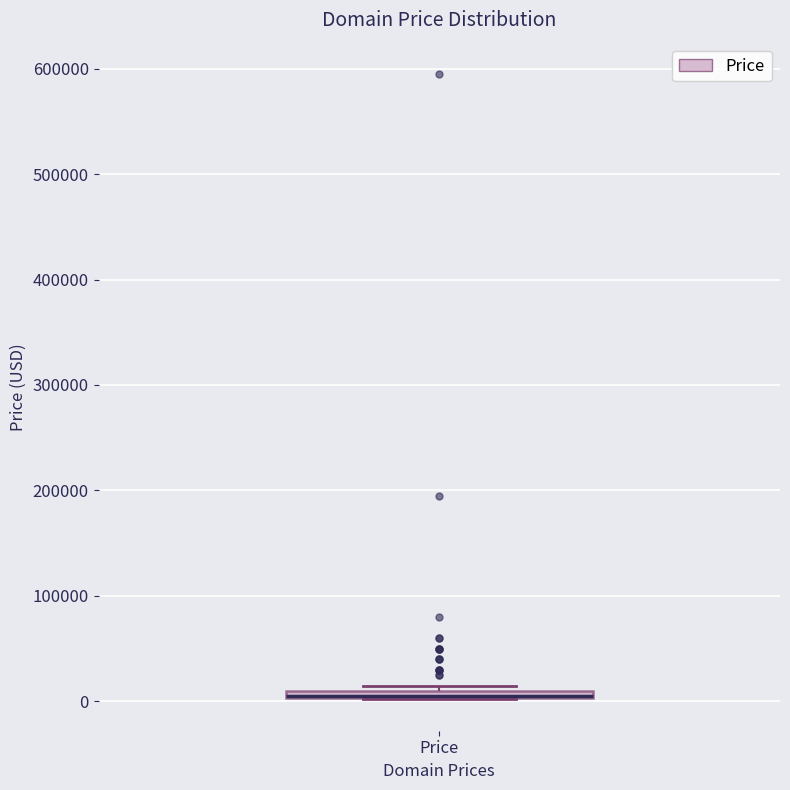

Where is the upper edge of the box for Price on the y-axis? The values are not printed on the chart, so give them approximately, as read against the axis.

10000